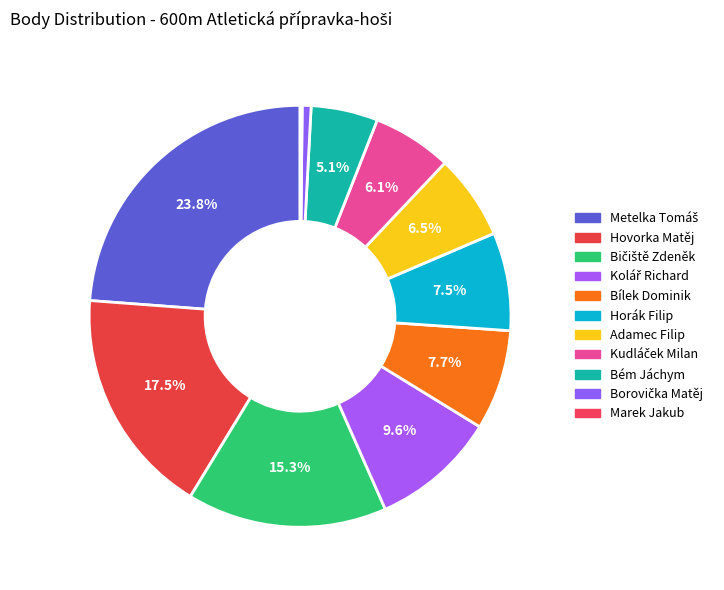

What is the largest slice in the pie chart?

Metelka Tomáš